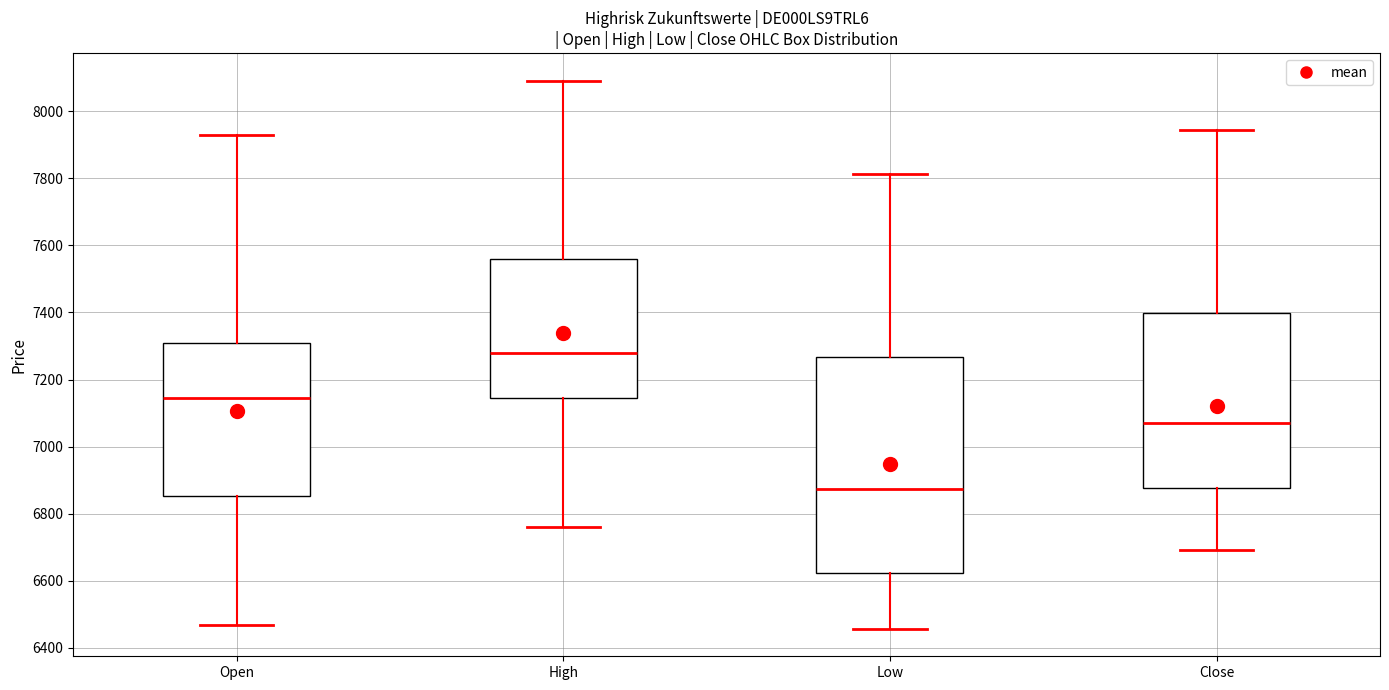

Reading left to right, read every box against the y-axis: the position of its median line, the range the box covers, and the ends of its whiskers. The values are not printed on the chart, so give them approximately, as read against the axis.

Open: median 7140, box 6860 to 7320, whiskers 6460 to 7920
High: median 7280, box 7140 to 7560, whiskers 6760 to 8100
Low: median 6880, box 6620 to 7260, whiskers 6460 to 7820
Close: median 7060, box 6880 to 7400, whiskers 6700 to 7940